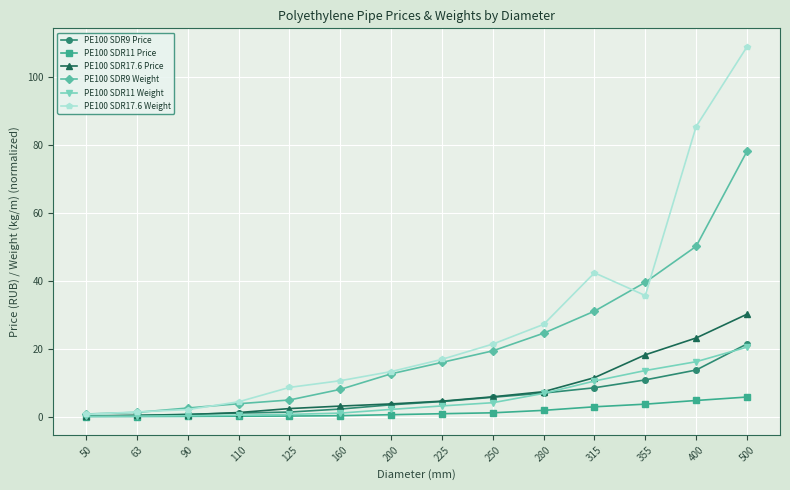

Count the number of categories in the chart.

14